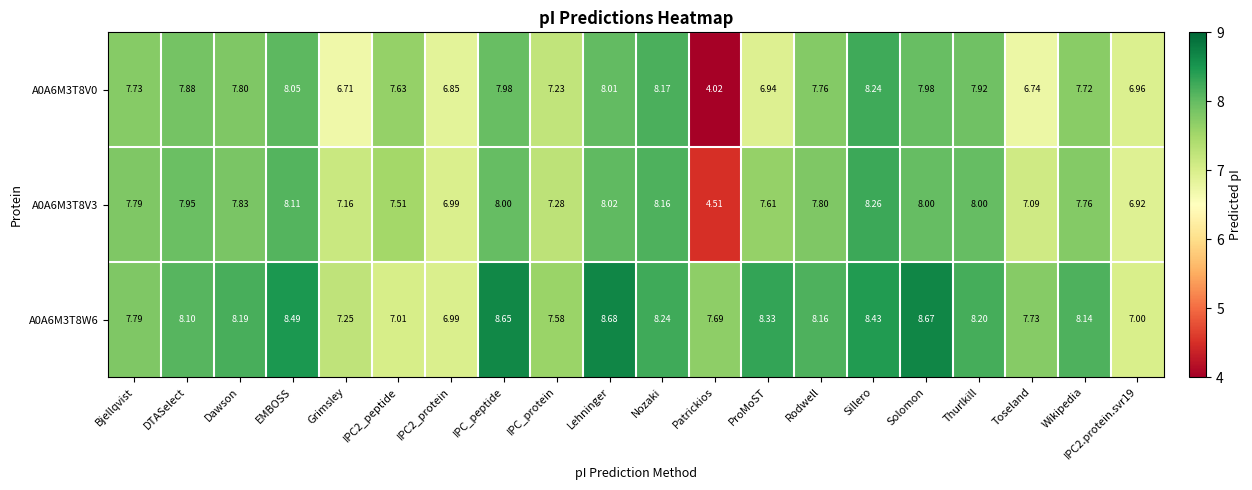

At which label does A0A6M3T8V3 first exceed 7?

Bjellqvist